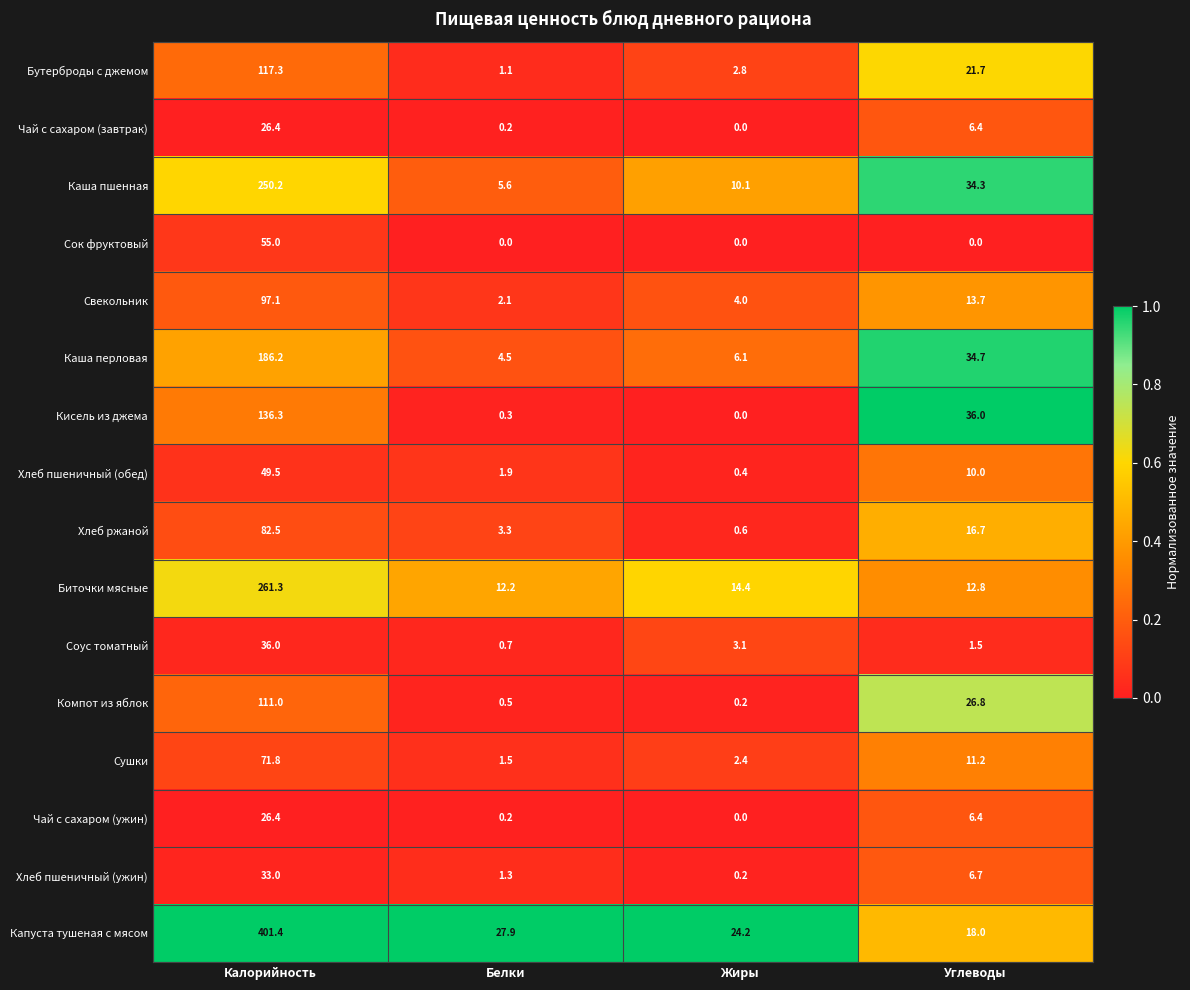

What is the sum of the Хлеб пшеничный (ужин) values at Калорийность and Углеводы?

39.7